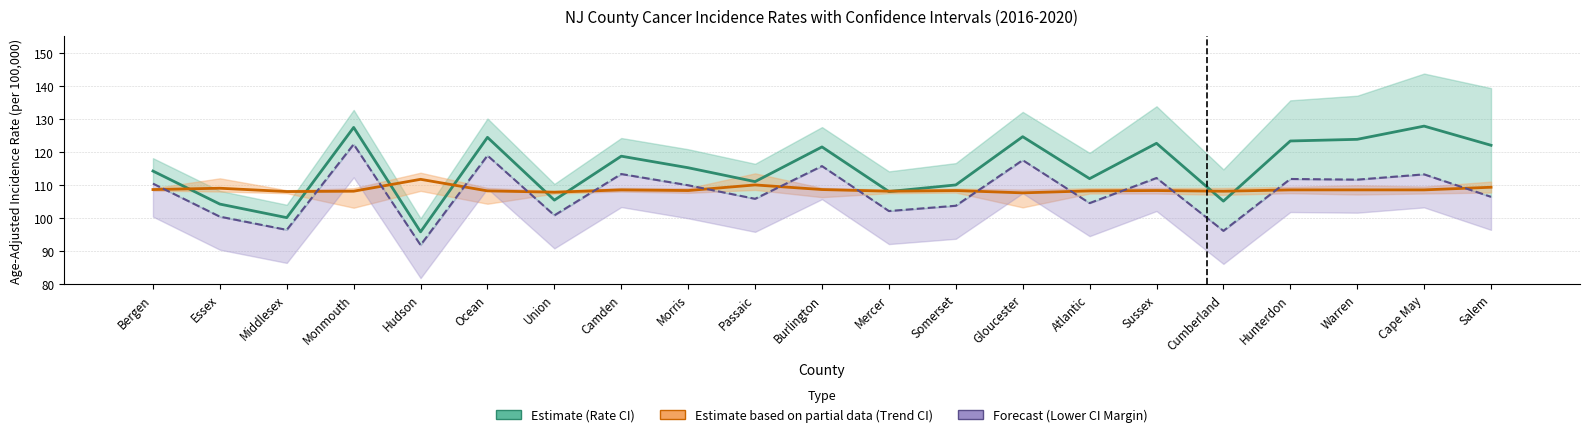

What is the sum of all Recent 5-Year Trend (shifted) values?

2280.2